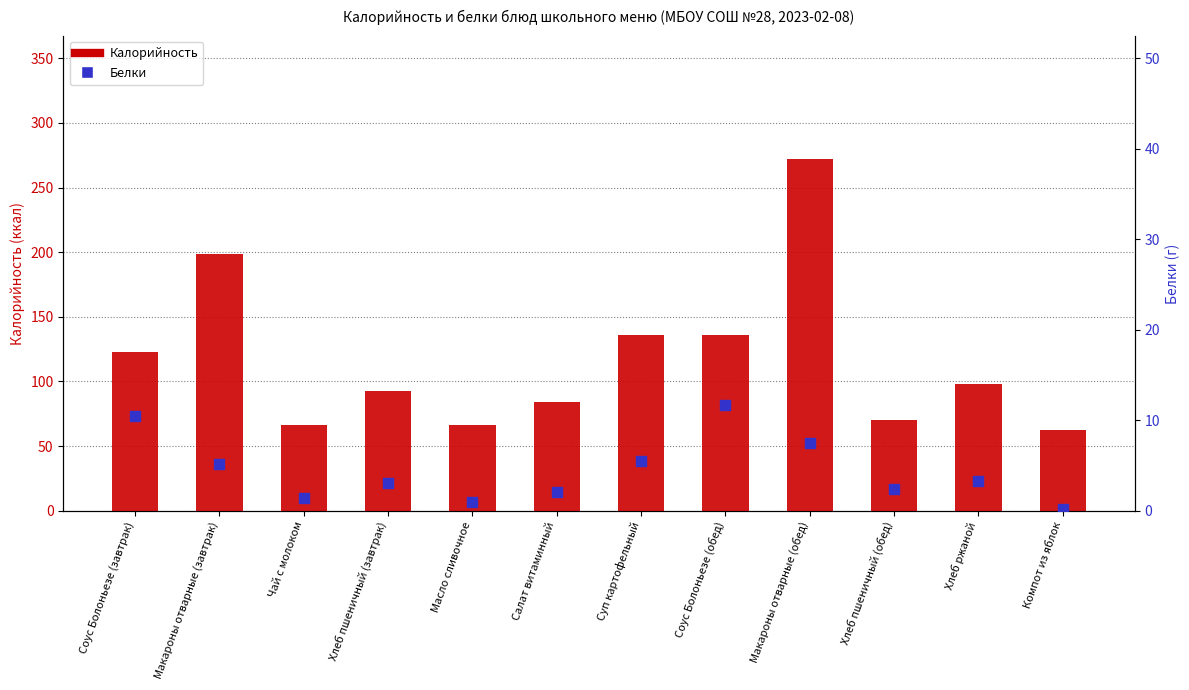

At how many categories does at least one series exceed 110?

5